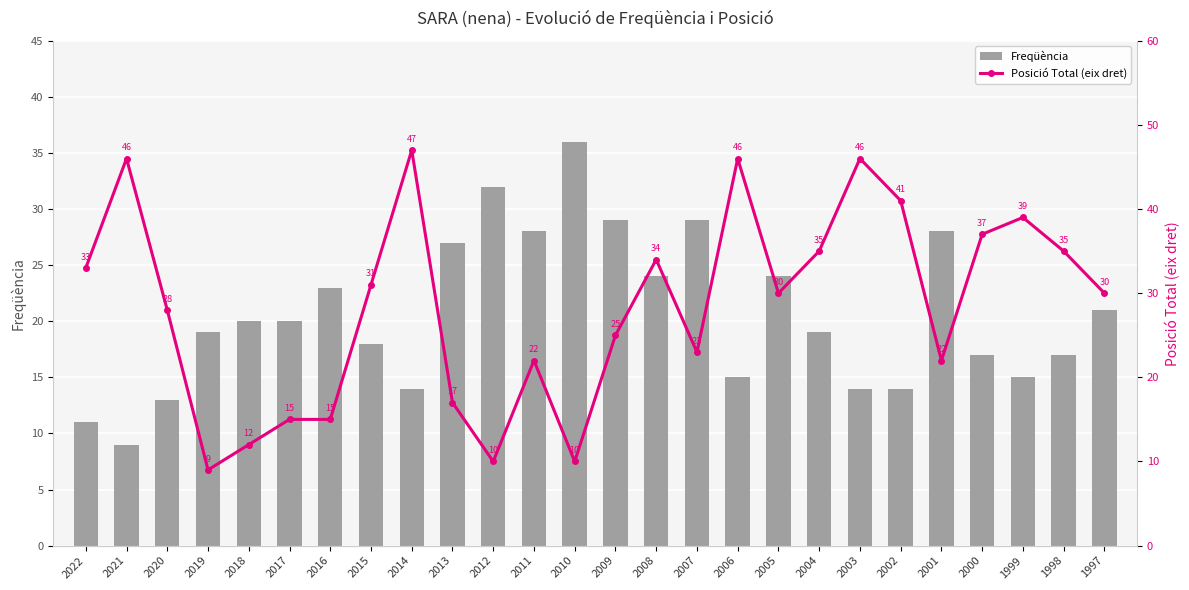

What is the difference between the maximum and minimum values in the Freqüència series?

27